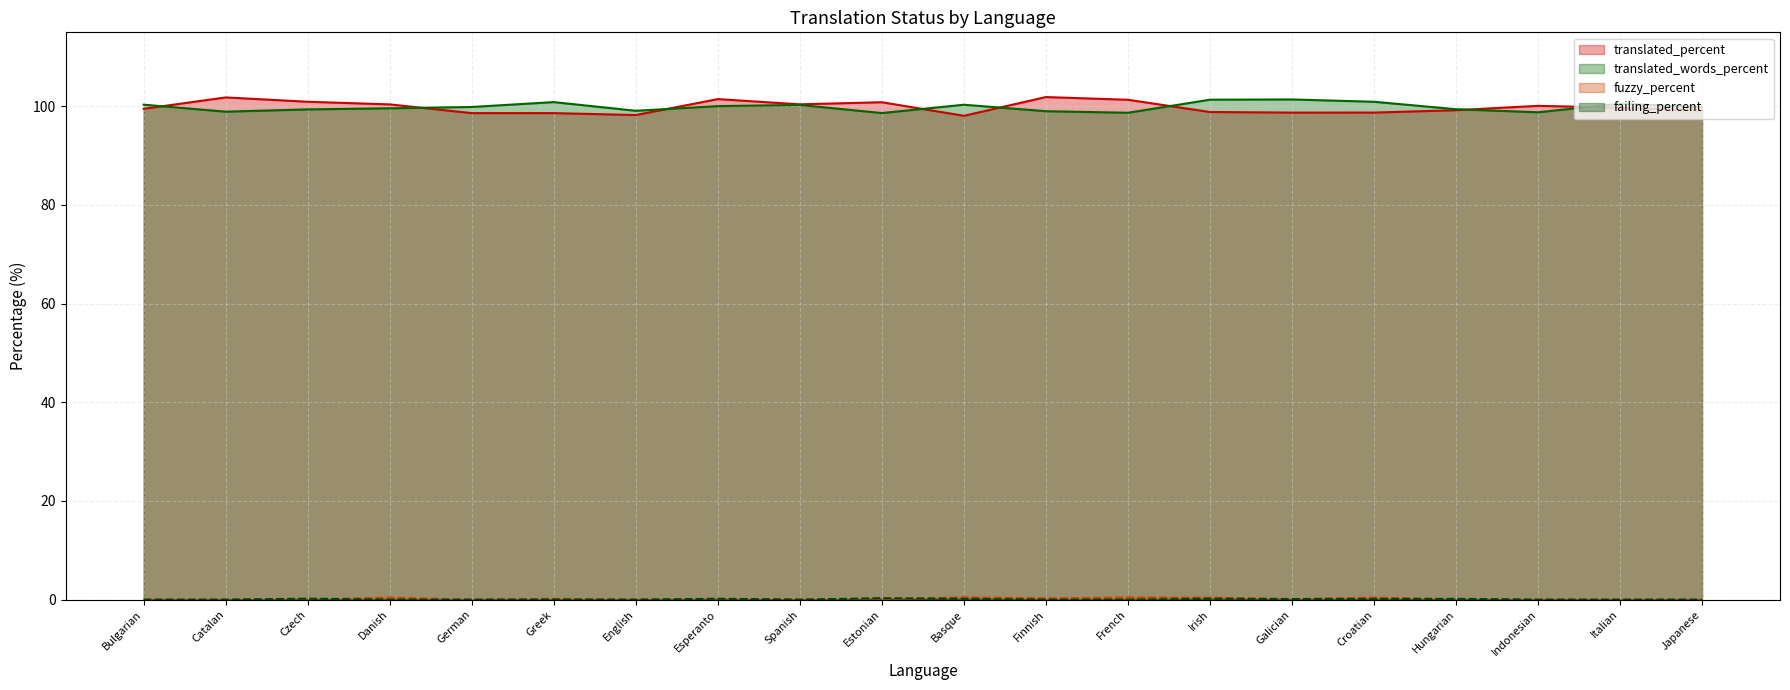

The value of failing_percent at Esperanto is 0. True or false?

True